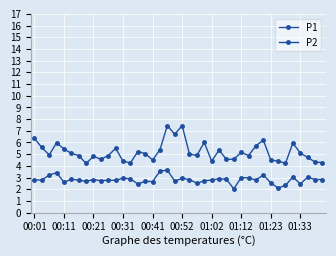

How many data points does each series have?

40